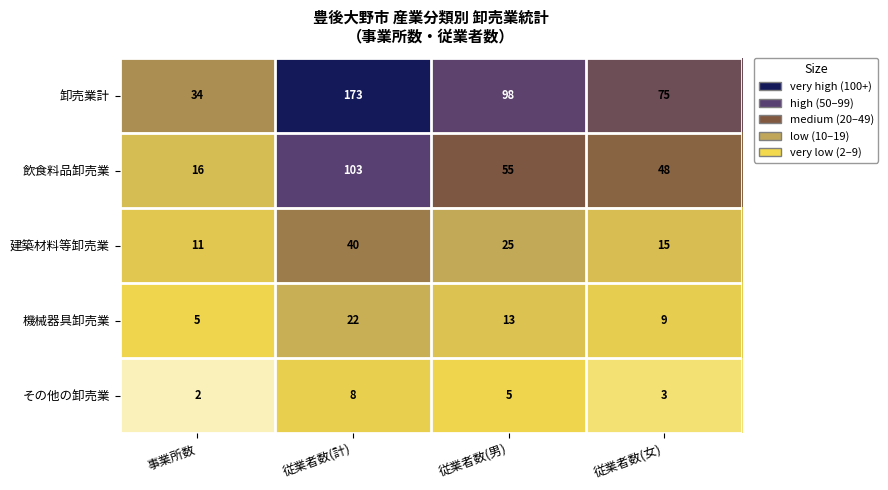

Count the number of categories in the chart.

4